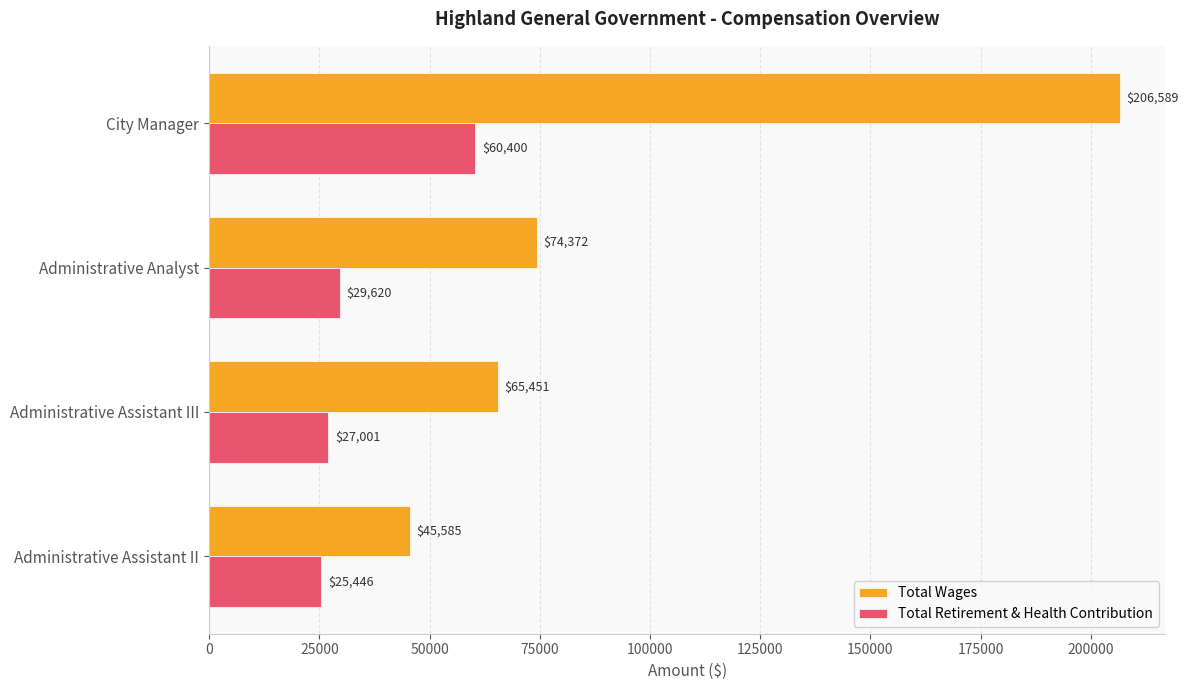

What value does the Total Retirement & Health Contribution series have at City Manager, to the nearest 10?

60400